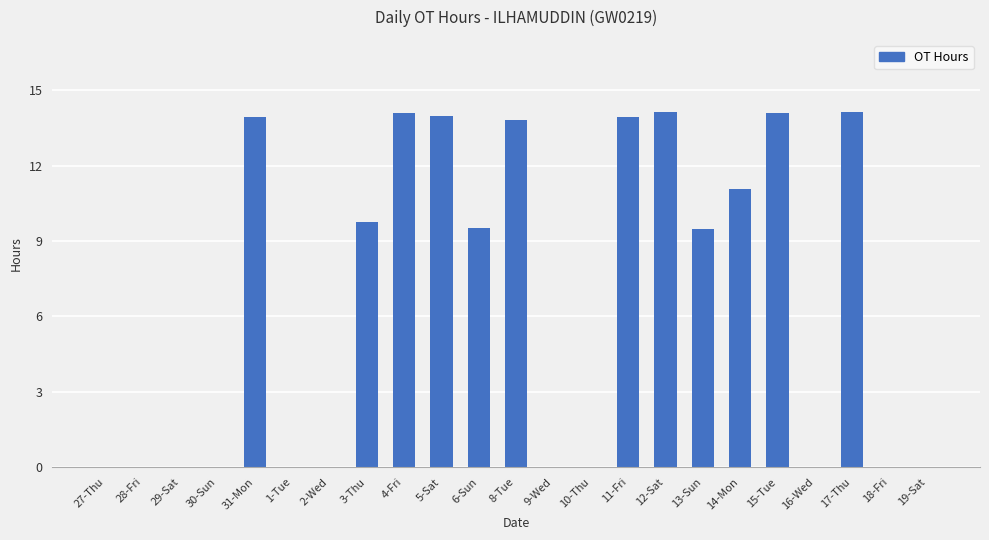

How many distinct data groups are displayed?

1